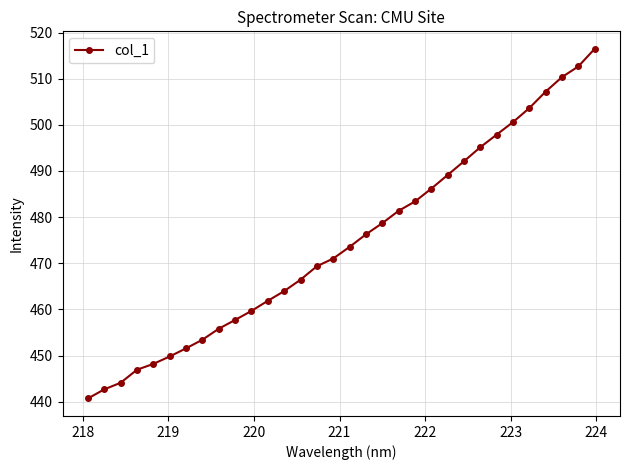

What is the value of the 32nd point from the left?

516.5